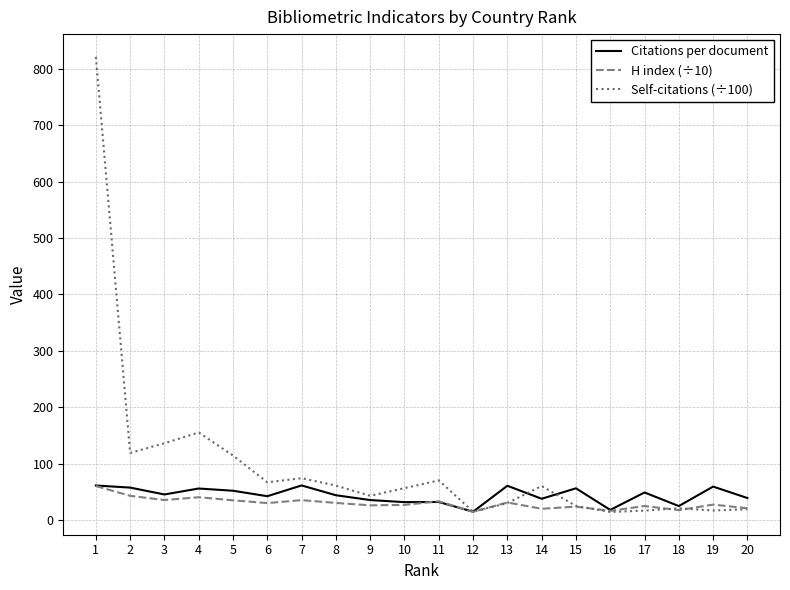

The value of Citations per document at 7 is 17.9. True or false?

False